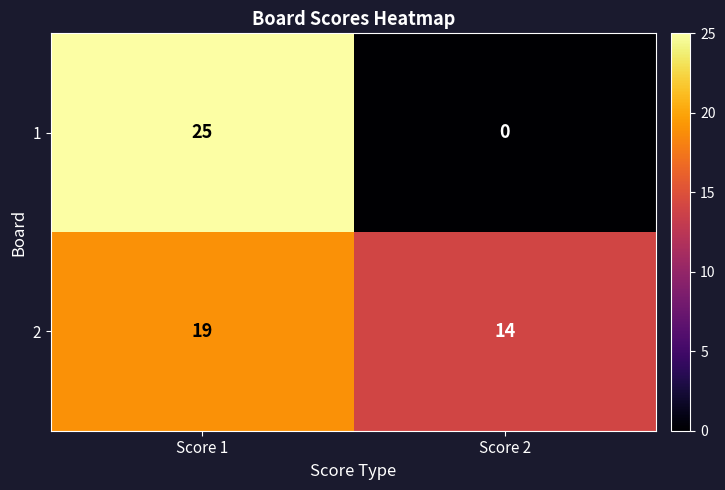

Reading left to right, transcribe all the data shown in this chart.

1: 25	0
2: 19	14